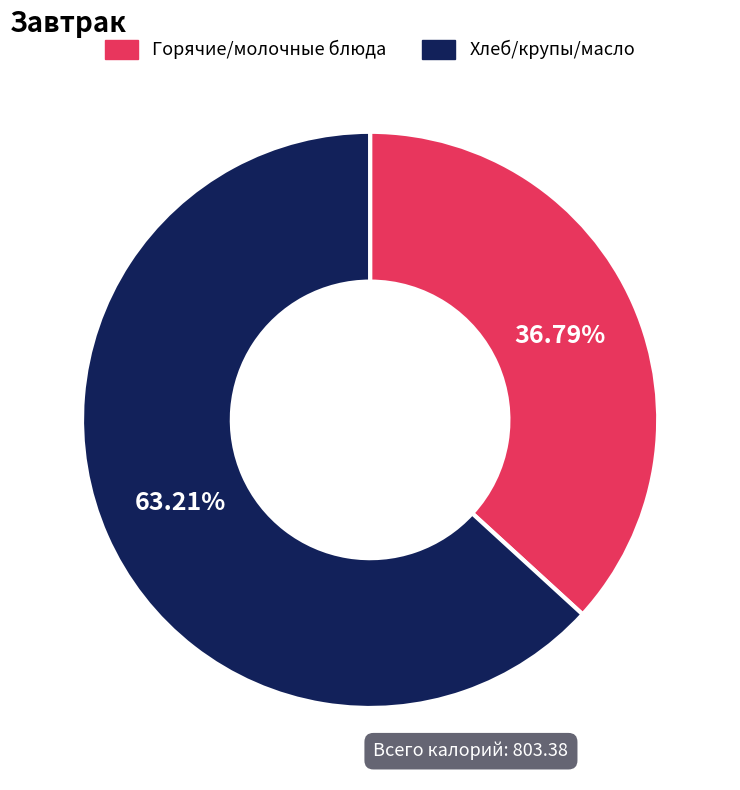

Rank the categories by value from highest to lowest.

Хлеб/крупы/масло, Горячие/молочные блюда